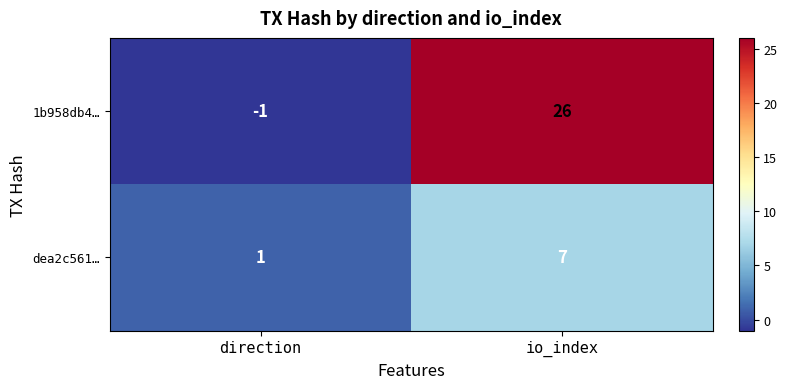

Which series has the largest total across all categories?

1b958db4…